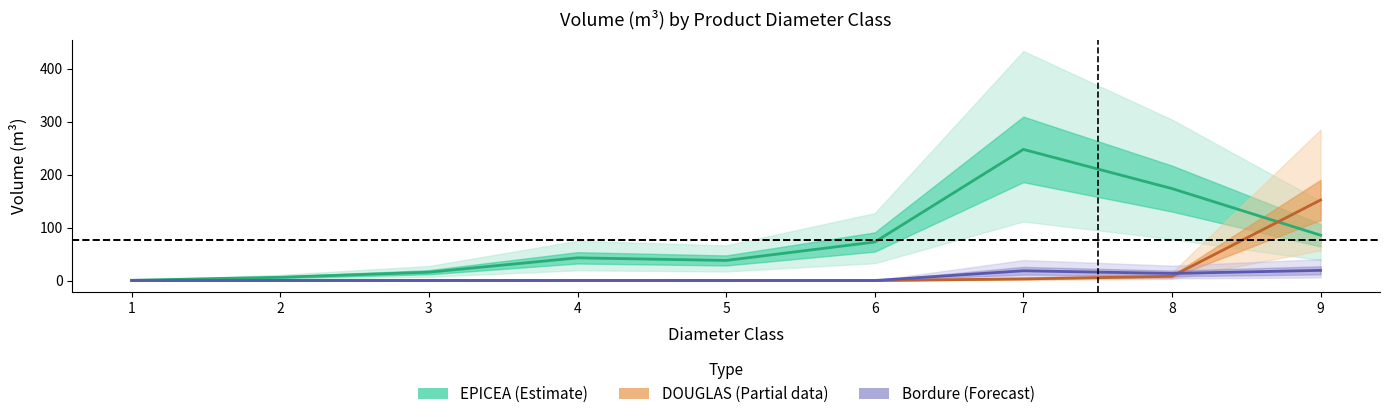

What is the difference between the maximum and minimum values in the epicea_vtgr series?

247.1